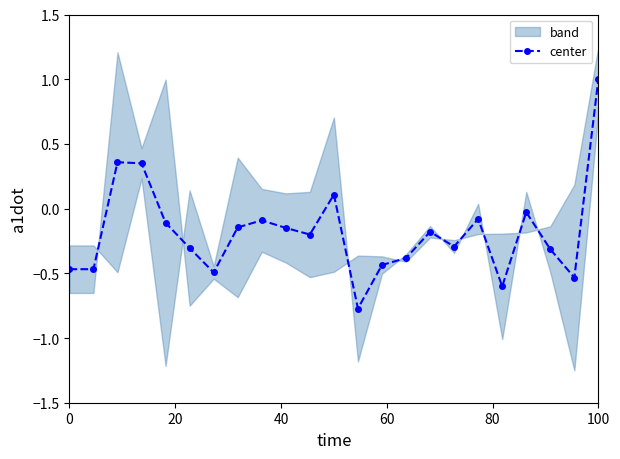

What is the smallest value displayed?

-0.8